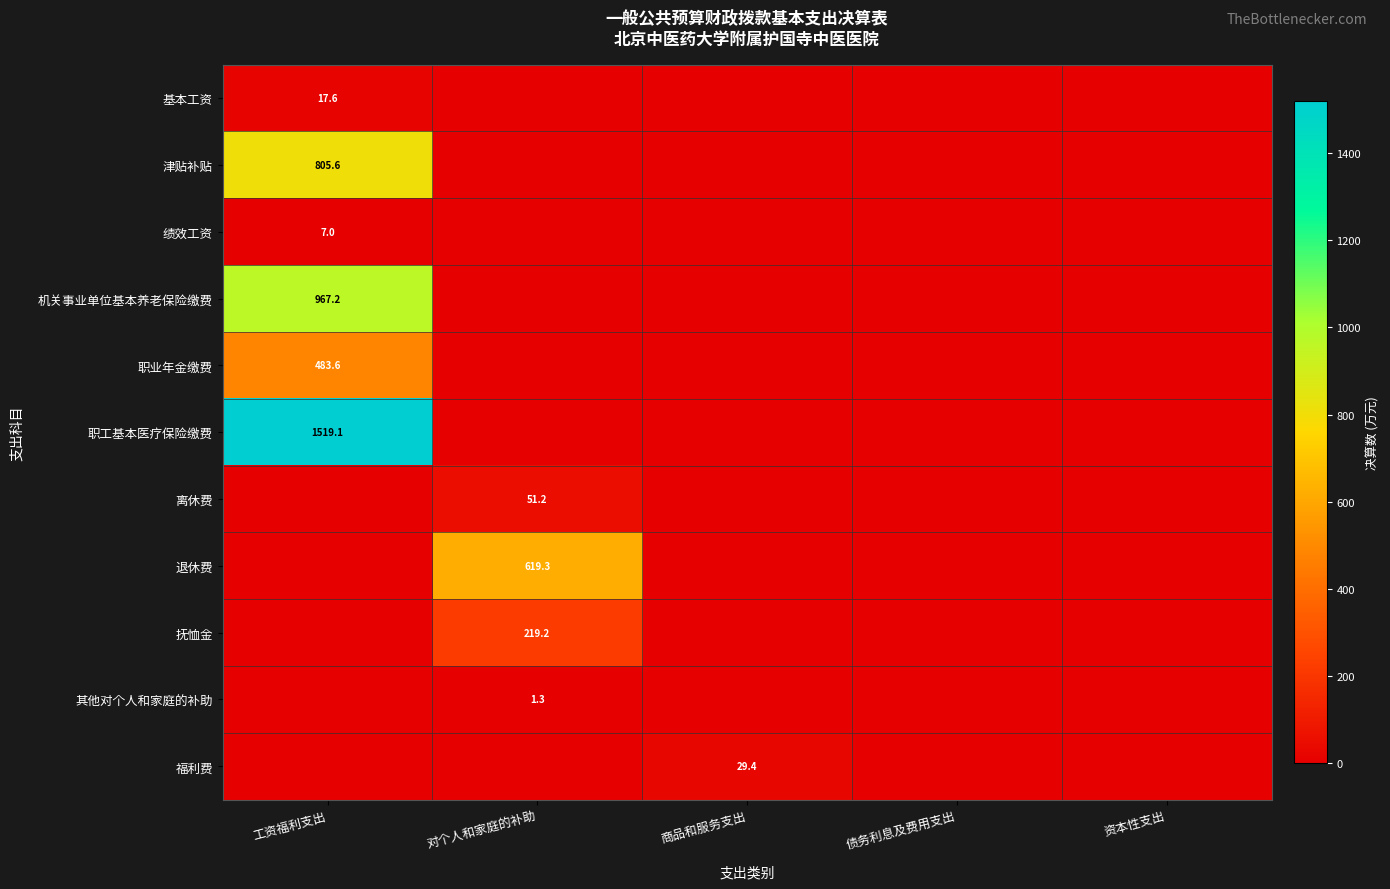

The 其他对个人和家庭的补助 series shows 1.3 at 对个人和家庭的补助. True or false?

True